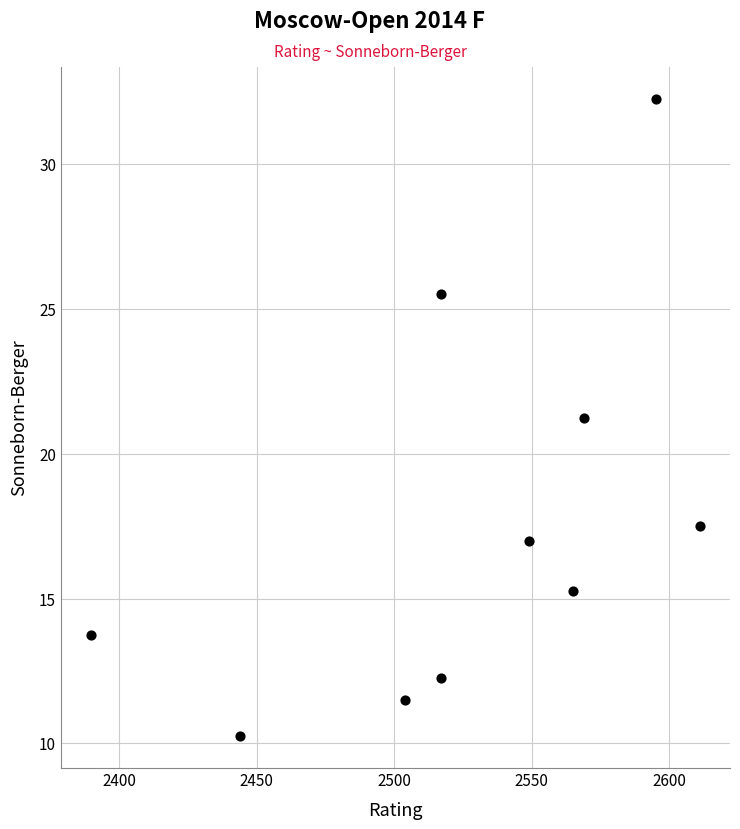

What is the range of X values (max minus min)?

221.0